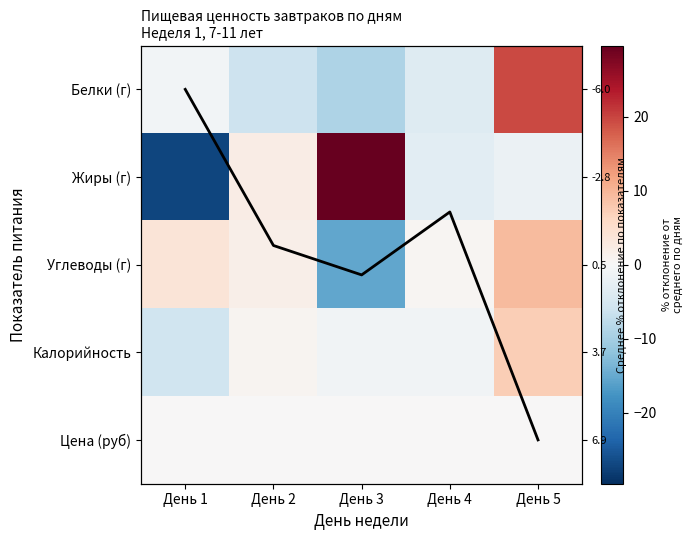

What is the difference between the maximum and minimum values in the Углеводы (г) series?

24.7